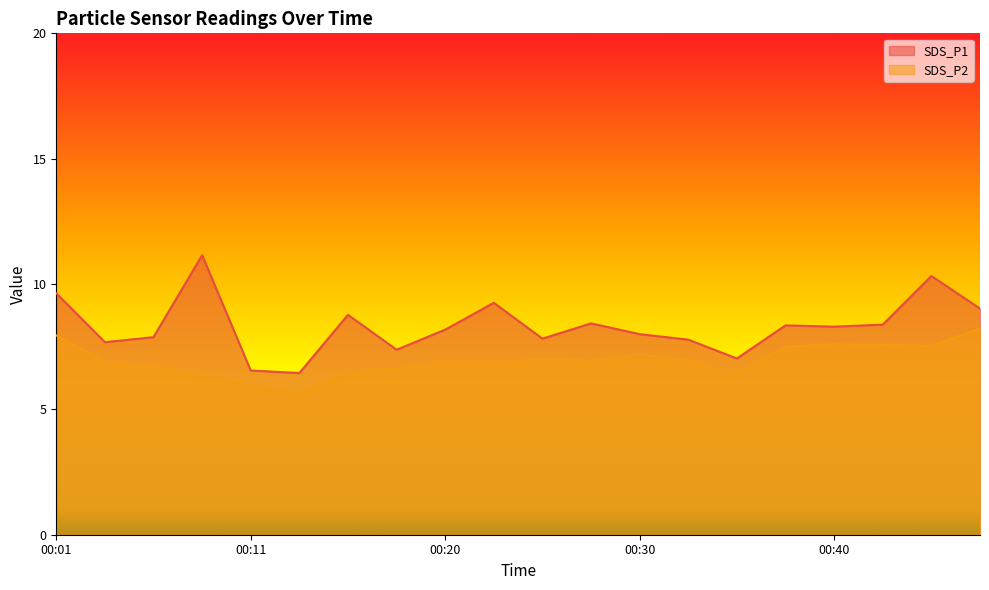

Reading left to right, what are all the values shown in this chart?

SDS_P1: 9.6	7.7	7.9	11.2	6.5	6.5	8.8	7.4	8.2	9.2	7.8	8.4	8.0	7.8	7.0	8.3	8.3	8.4	10.3	9.0
SDS_P2: 8.0	6.9	6.8	6.3	6.0	5.7	6.4	6.7	6.9	6.8	7.0	7.0	7.2	7.0	6.4	7.5	7.6	7.6	7.5	8.2